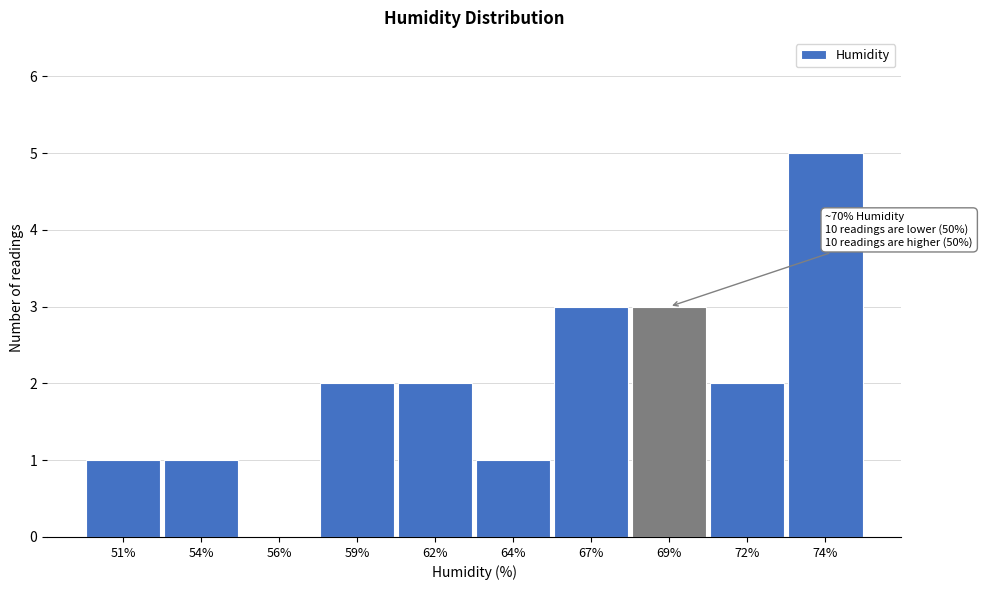

Reading left to right, list all the values displayed in this chart.

51%=1	54%=1	56%=0	59%=2	62%=2	64%=1	67%=3	69%=3	72%=2	74%=5